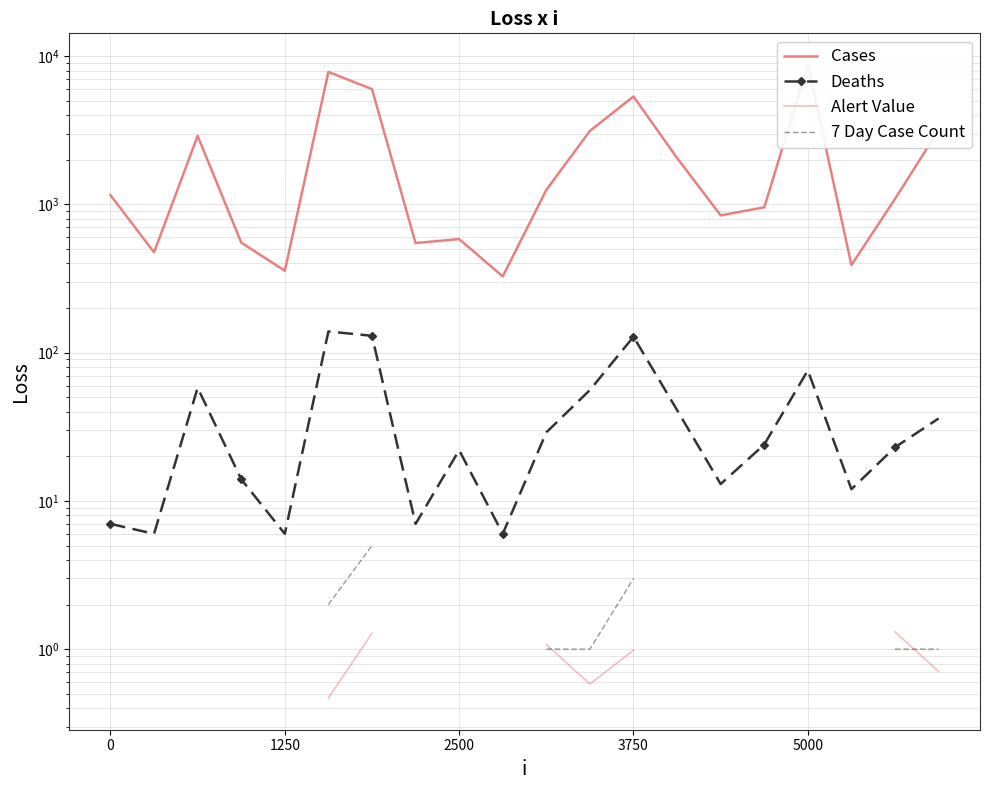

True or false: 7 Day Case Count has more than 0 points higher than both neighbors.

False